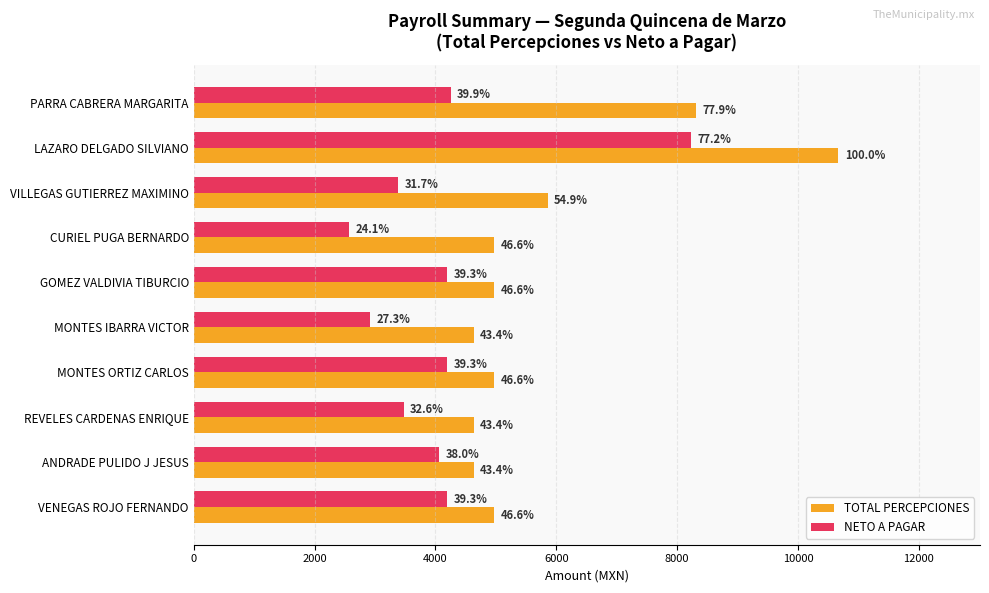

What is the sum of all NETO A PAGAR values?

41460.7